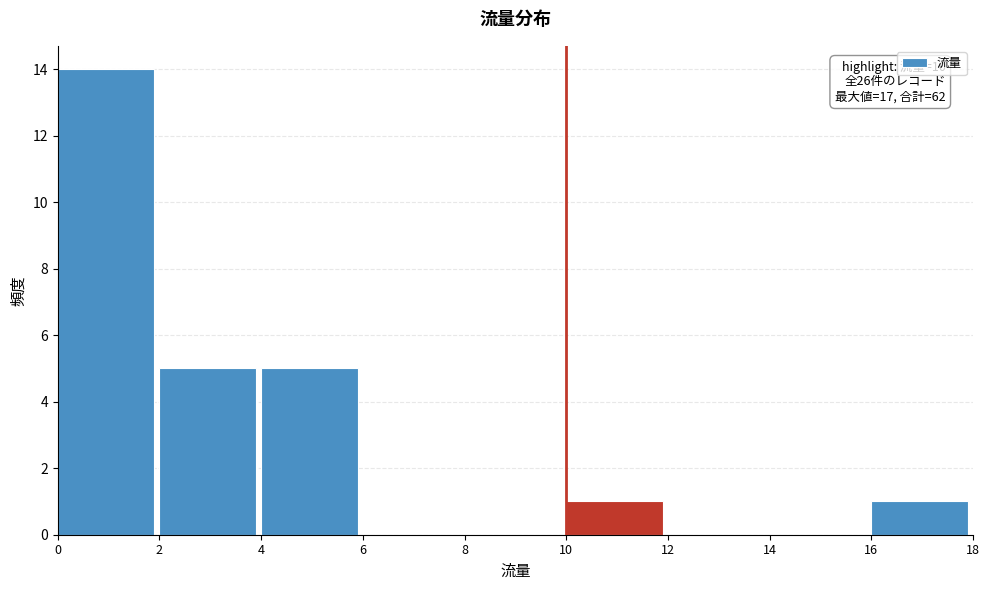

Over which range of the x-axis is the bar tallest?

0 to 2